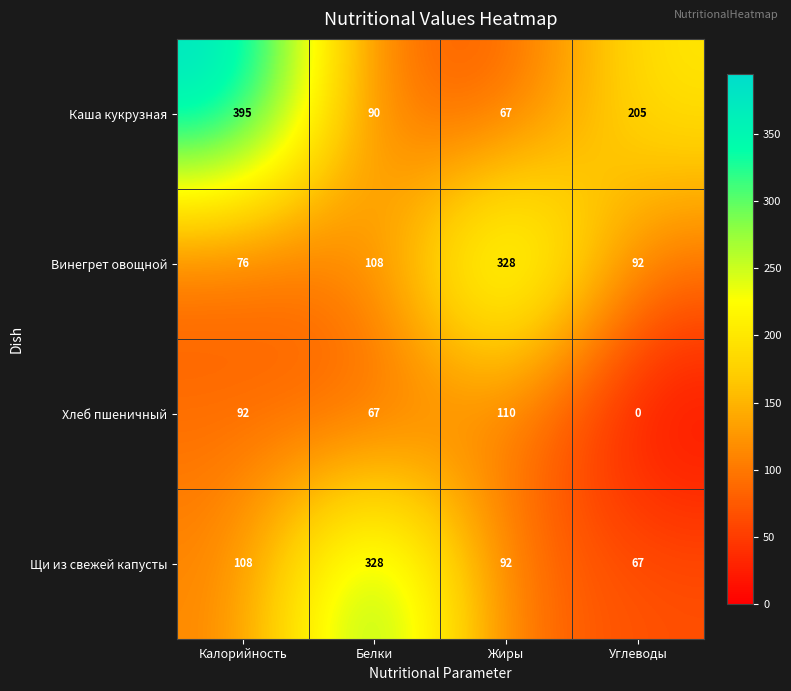

What is the difference between the highest and lowest values at Калорийность?

319